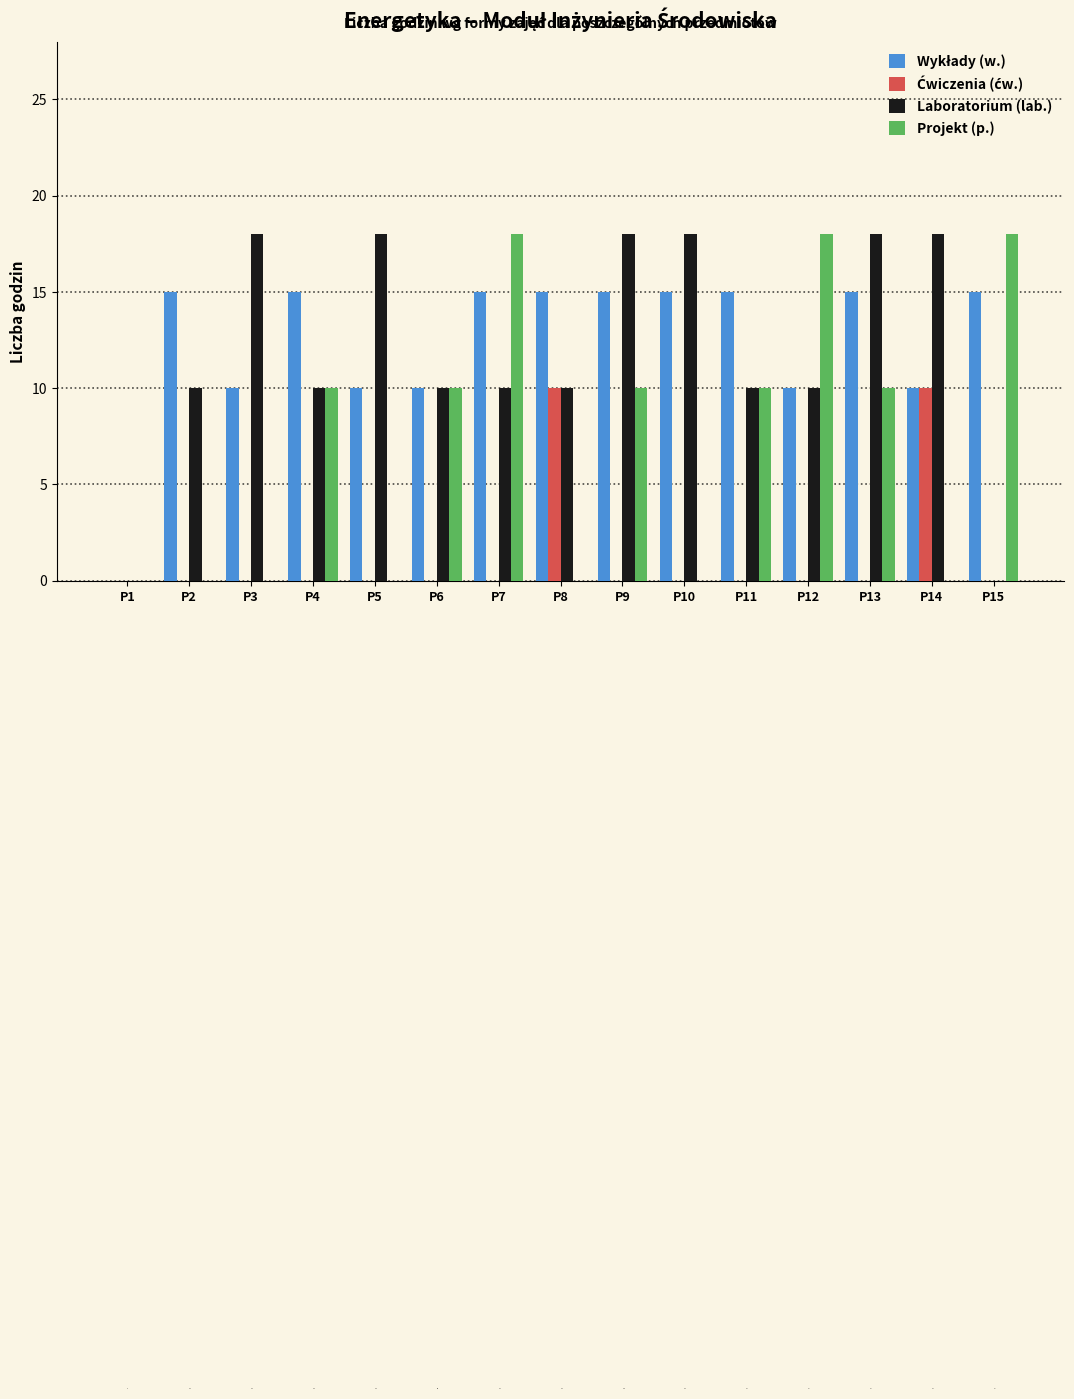

Which series changed the most between P9 and P10?

Projekt (p.)